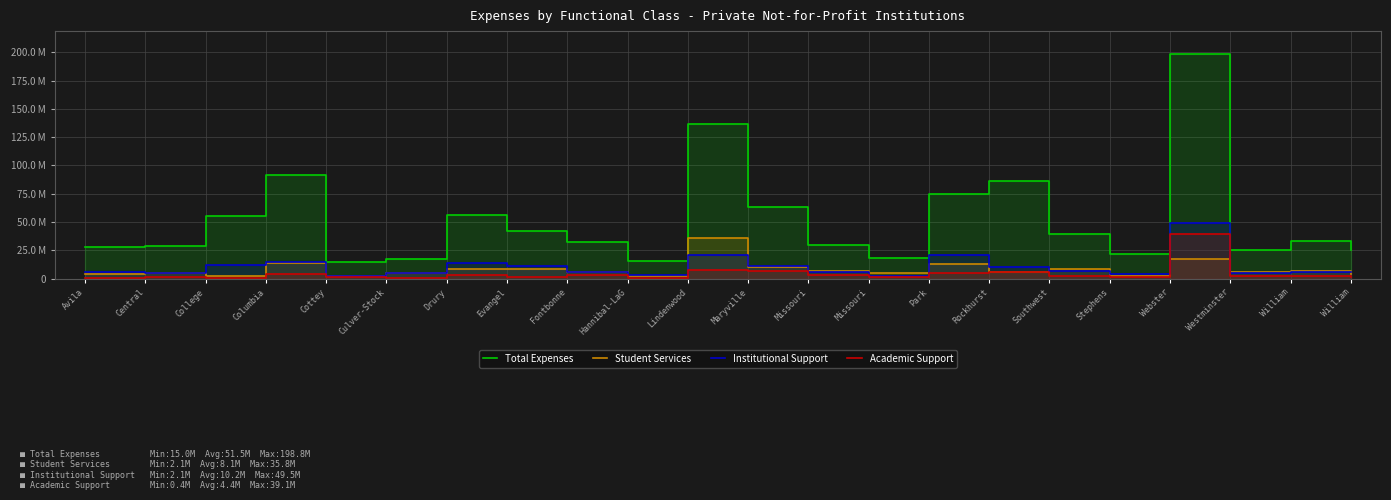

What is the label of the 9th point from the left?

Fontbonne